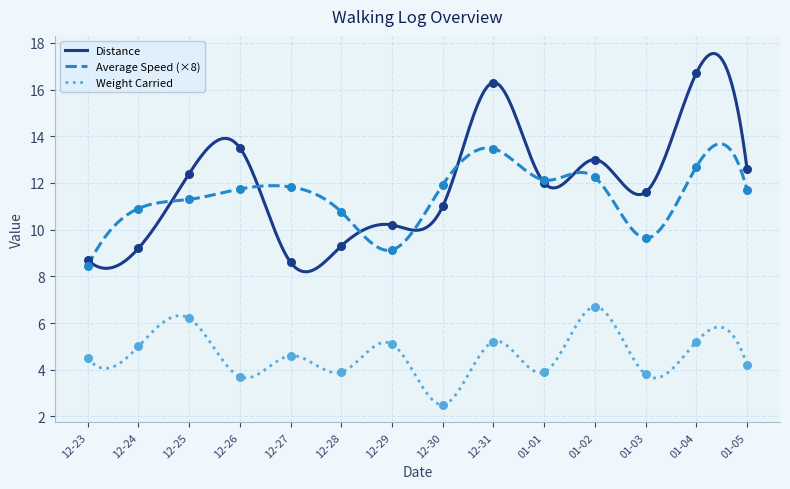

True or false: Distance and Weight Carried intersect in this chart.

False